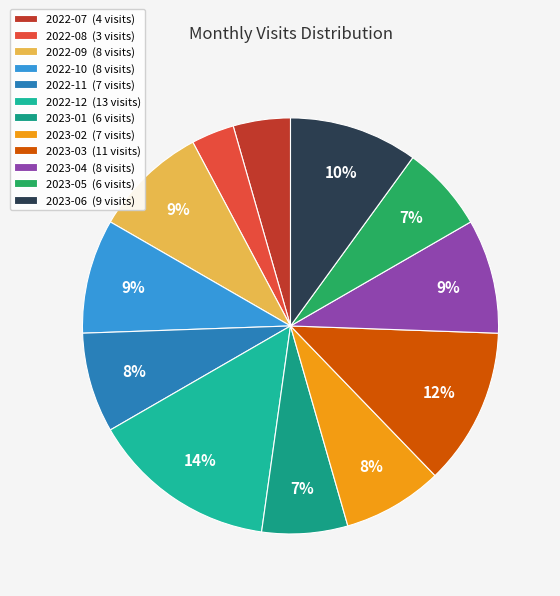

How much of the chart is everything except 2023-06?

90.0%